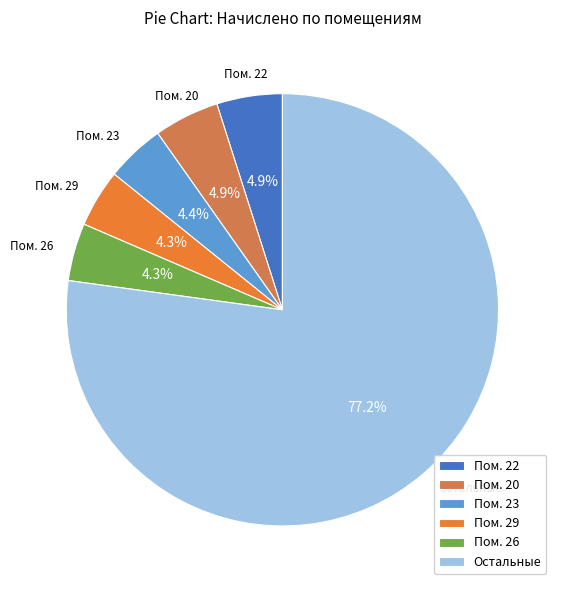

How many slices are in this pie chart?

6